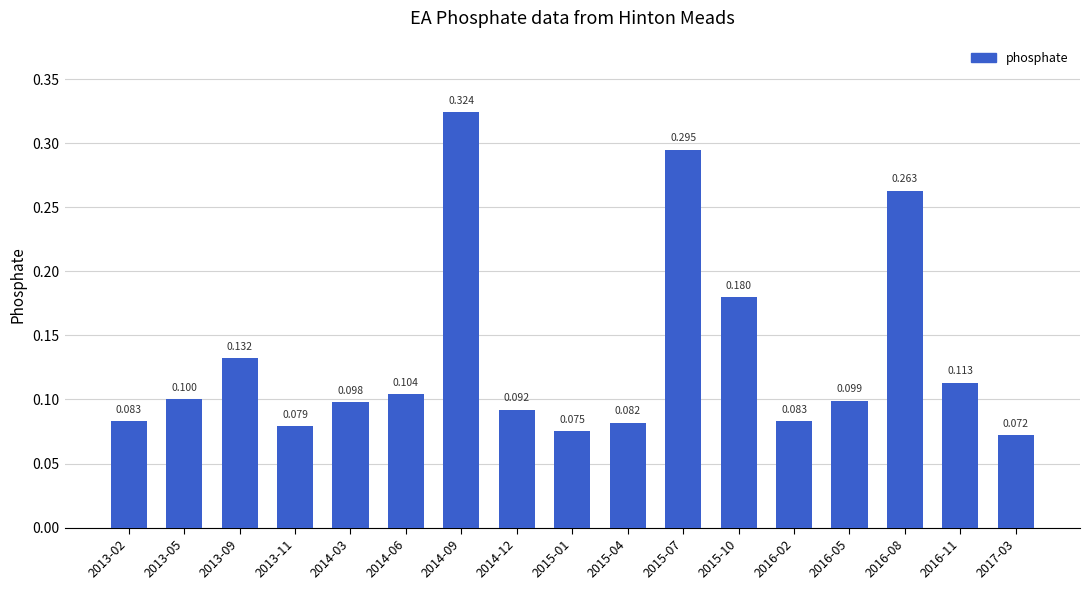

True or false: the data shows 0.1 at 2014-03.

True